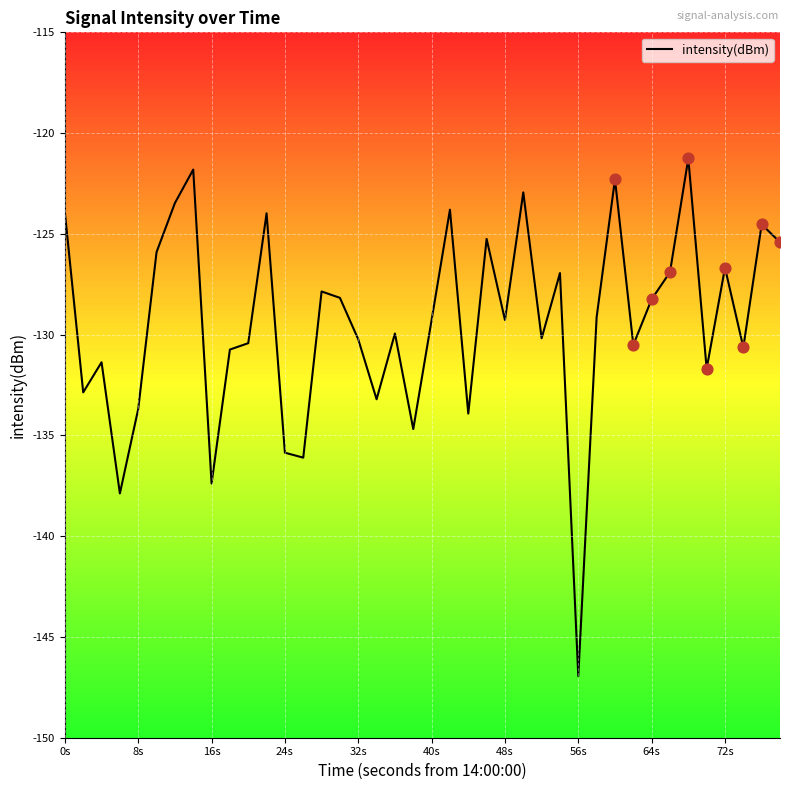

What is the minimum value shown in the chart?

-146.9